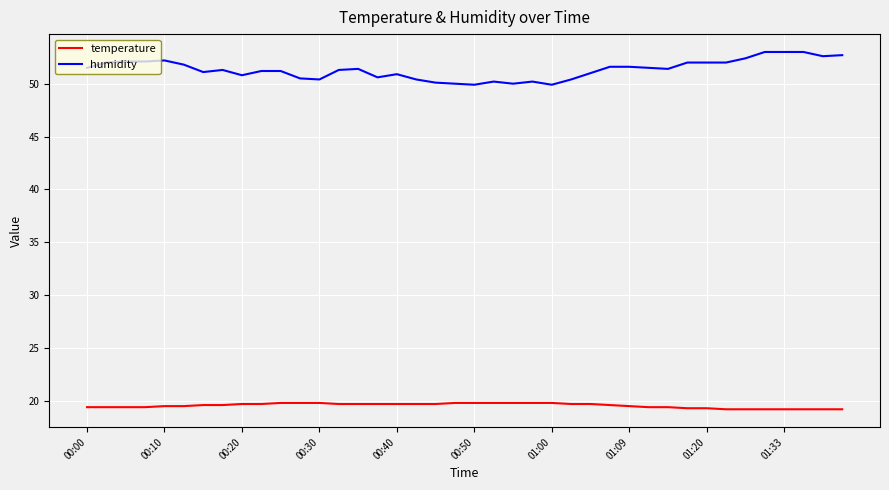

List the series in order of their peak value, lowest first.

temperature, humidity